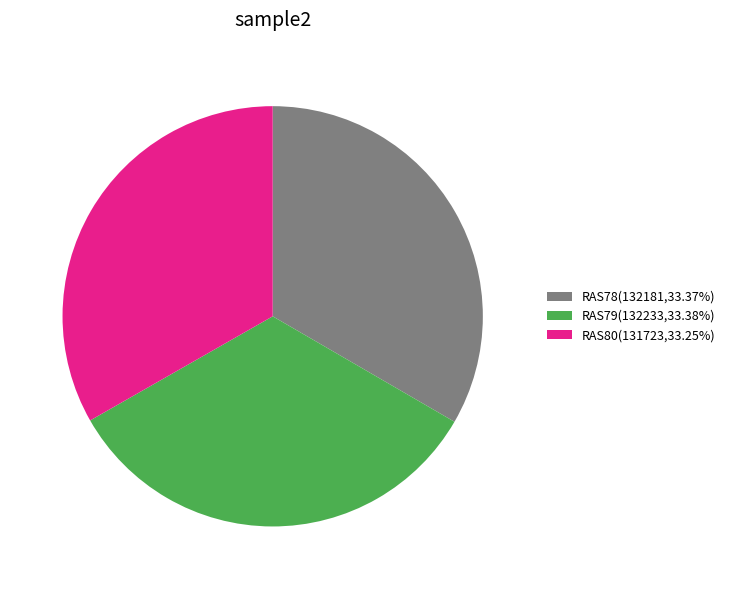

Is RAS78(132181,33.37%) the majority of the pie?

No